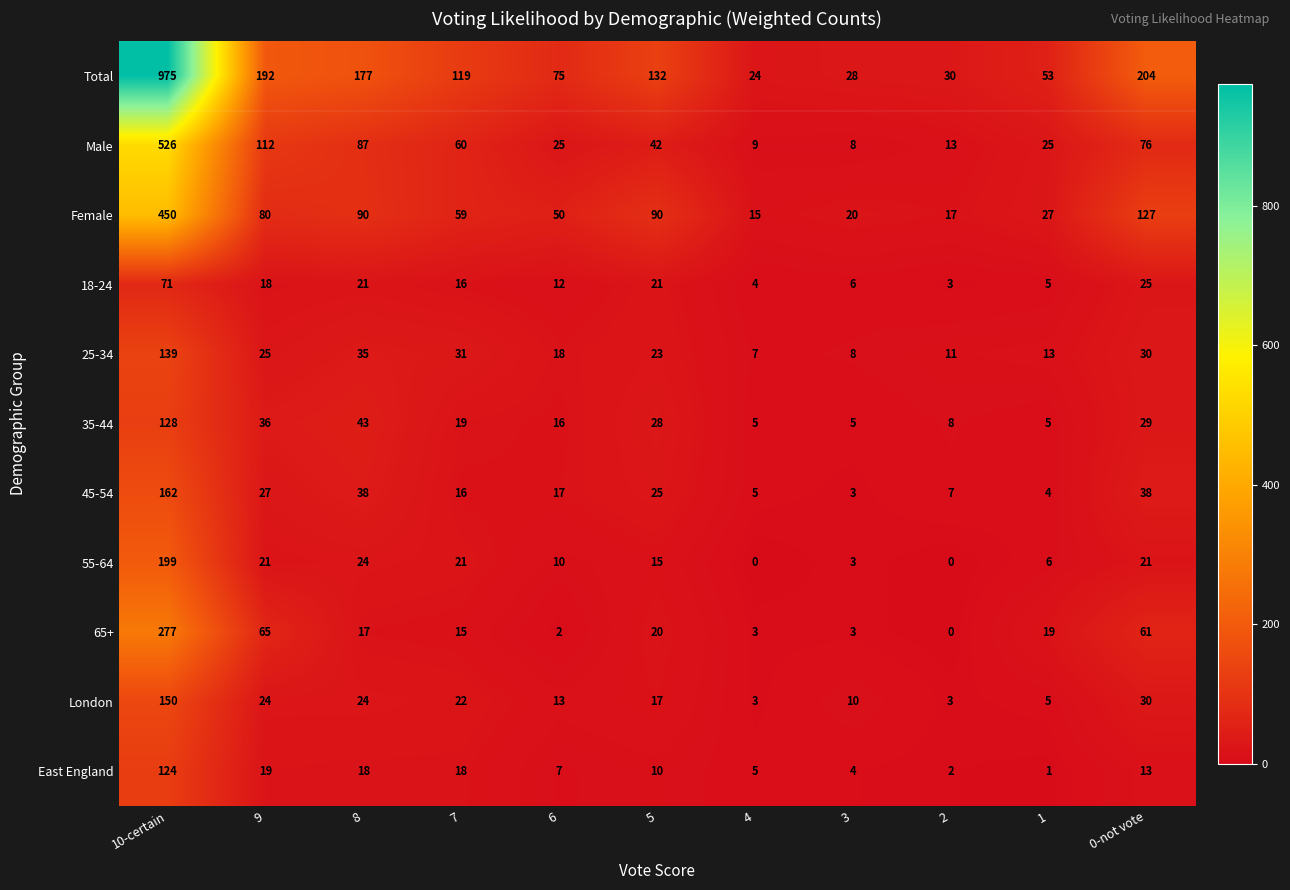

Which series has the largest total across all categories?

Total